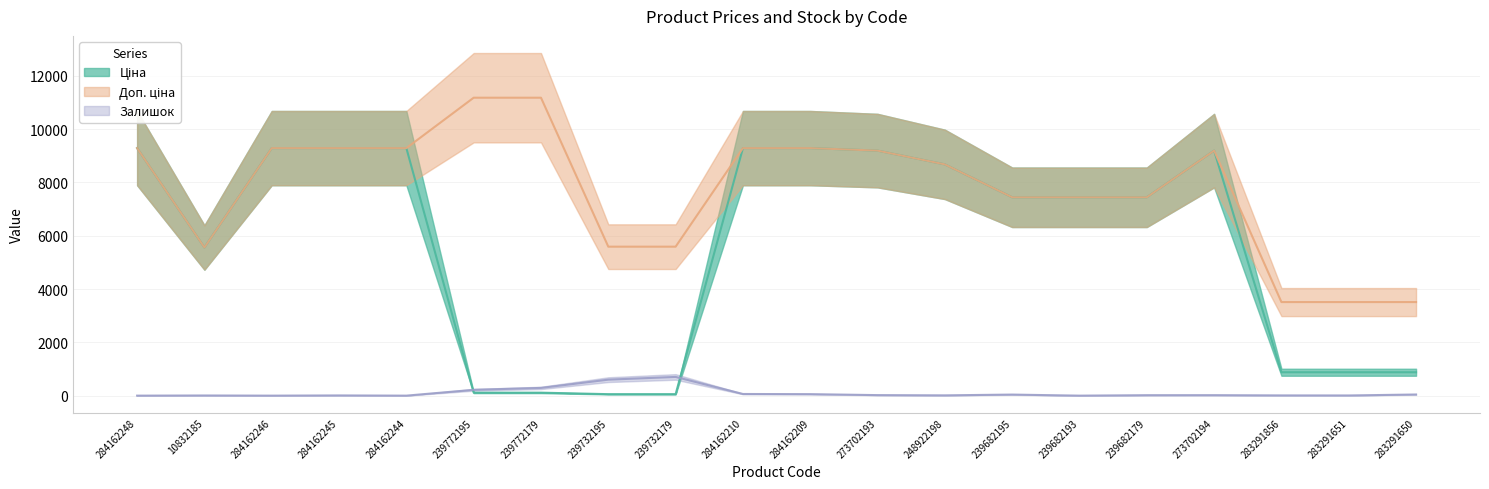

What is the label of the 18th point from the left?

283291856